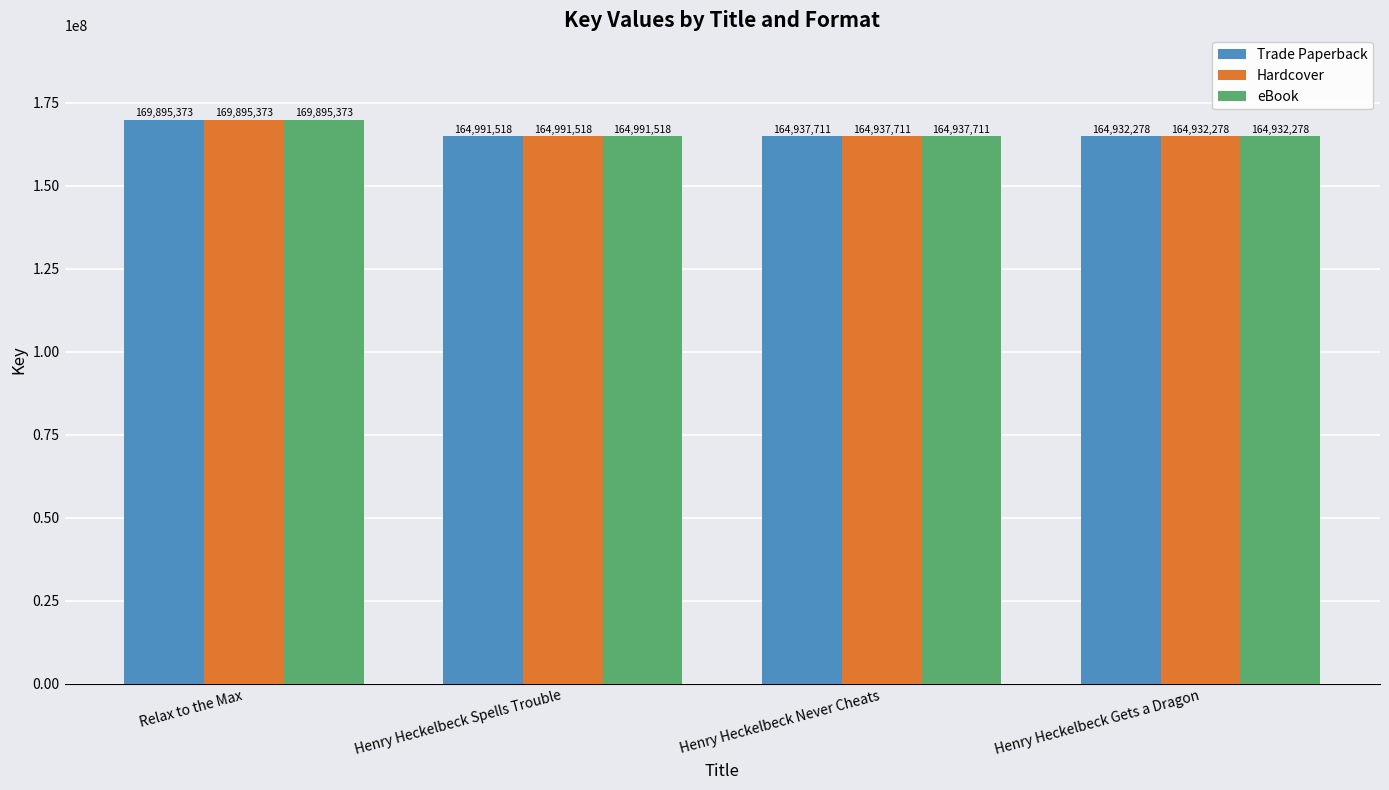

List the labels in order of Trade Paperback value, largest first.

Relax to the Max, Henry Heckelbeck Spells Trouble, Henry Heckelbeck Never Cheats, Henry Heckelbeck Gets a Dragon